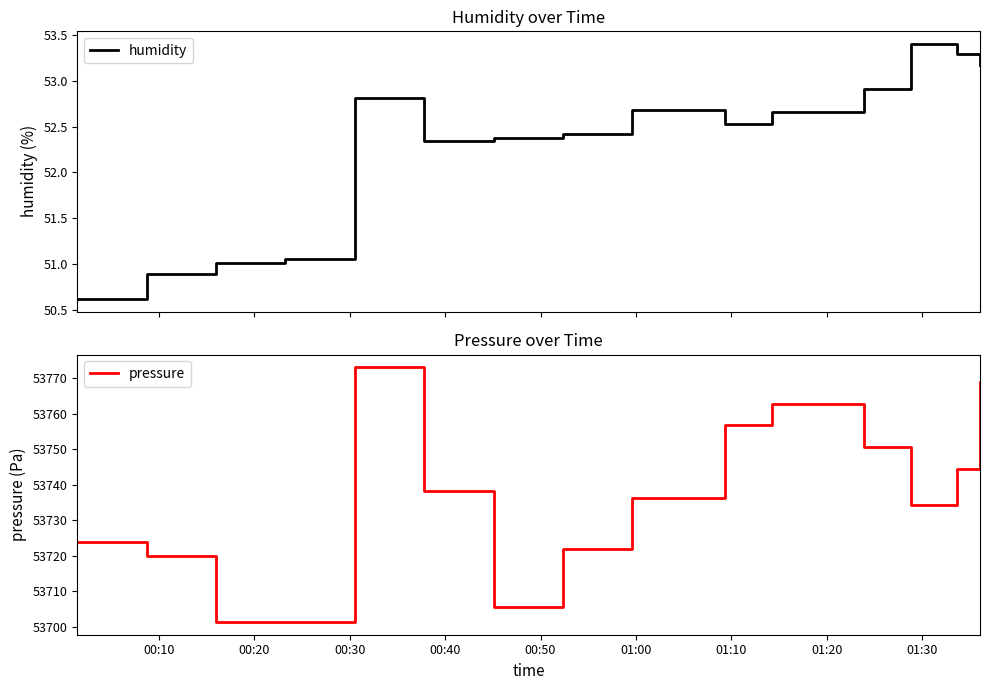

True or false: pressure and humidity cross at least once.

False